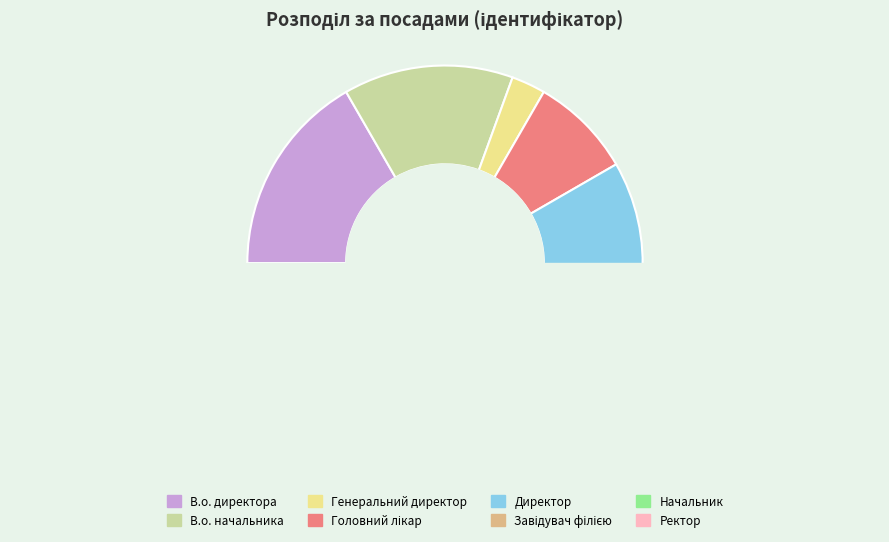

Does Генеральний директор represent more than half of the total?

No